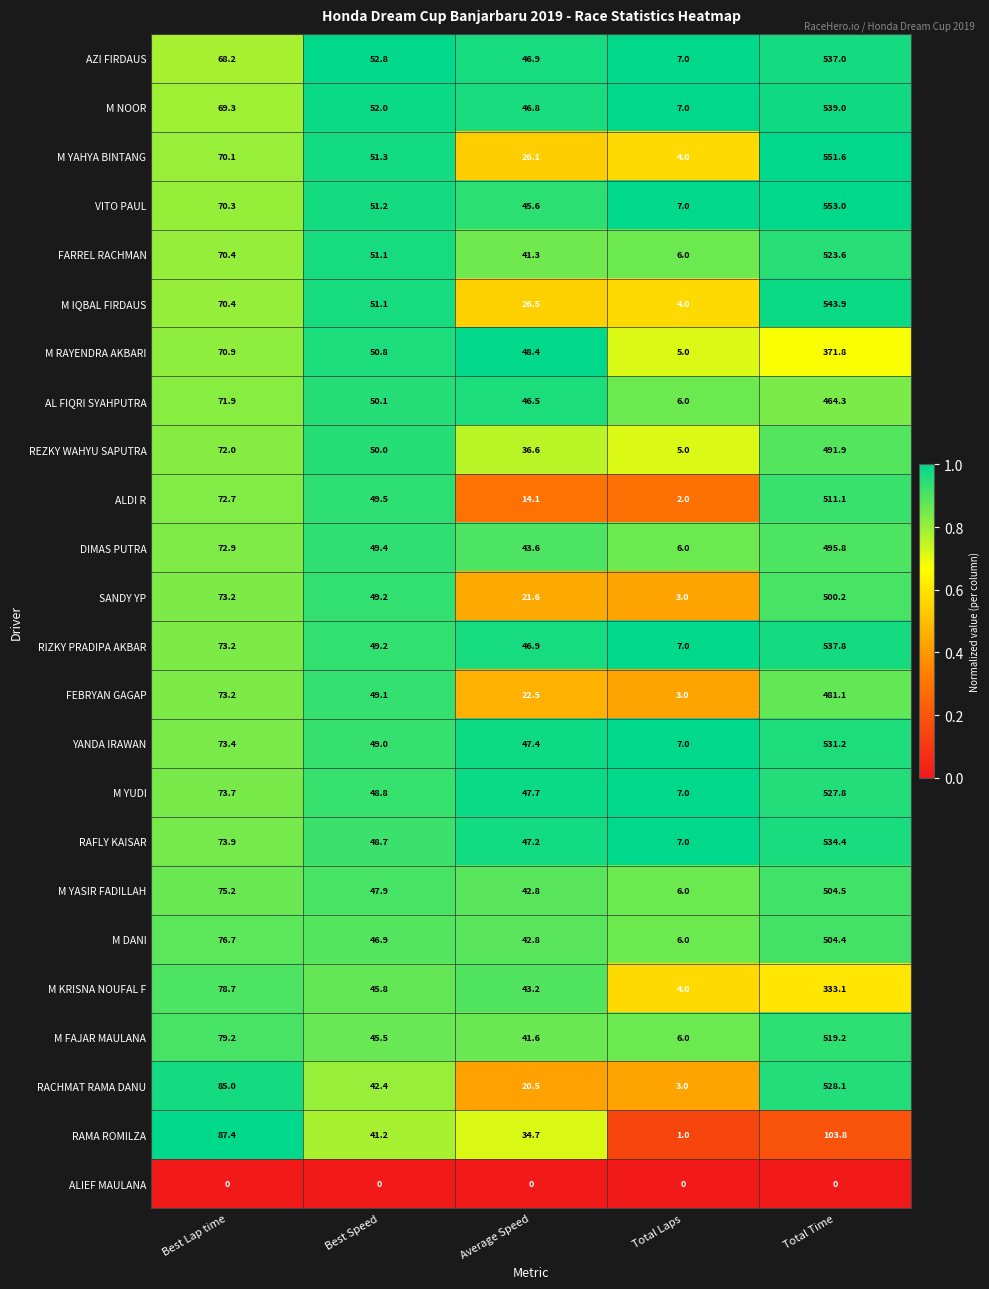

At which label is M NOOR closest to 273?

Best Lap time